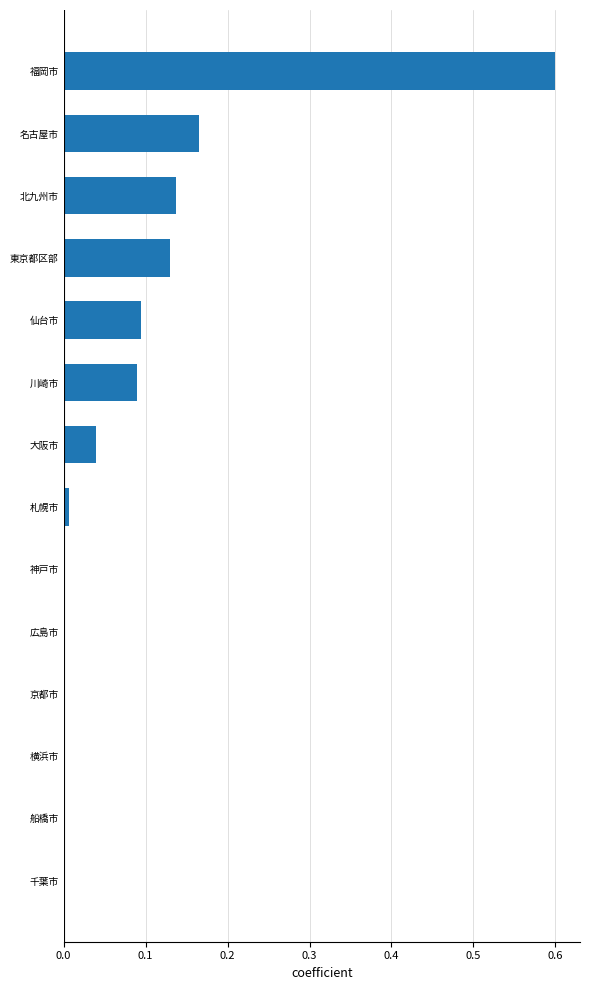

At which category does the chart reach its peak across all series?

福岡市